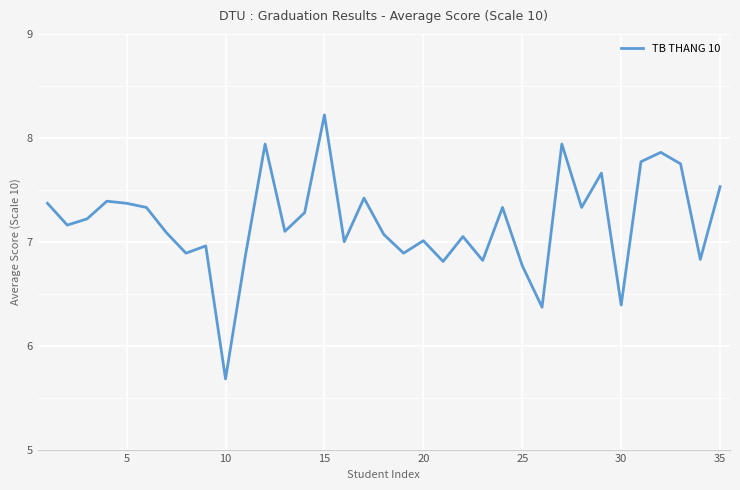

What is the difference between the maximum and minimum values?

2.5